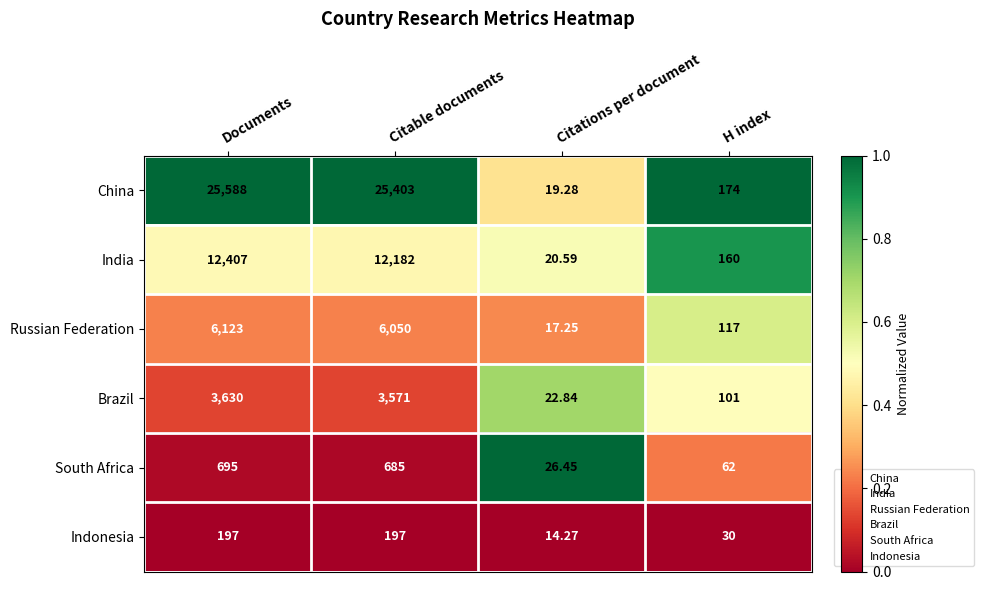

Rank the categories by China value from highest to lowest.

Documents, Citable documents, H index, Citations per document